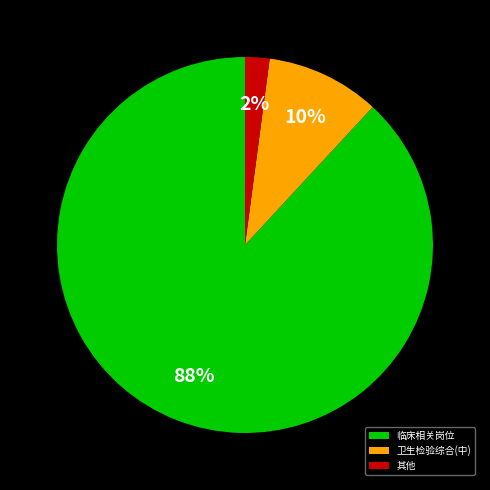

To the nearest percent, what percentage of the pie is 其他?

2%